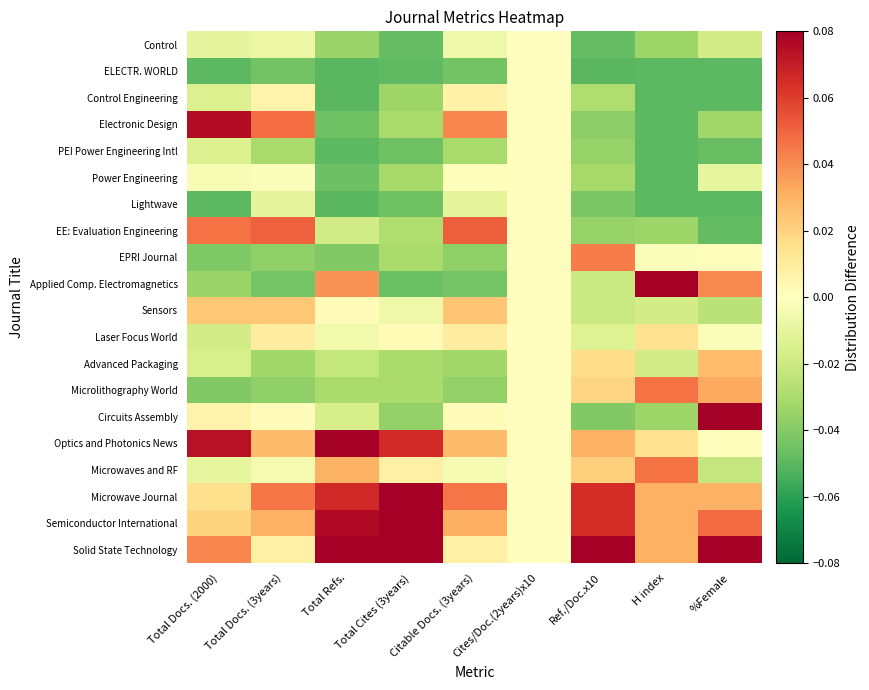

What is the spread (max minus min) of values at Citable Docs. (3years)?

0.1